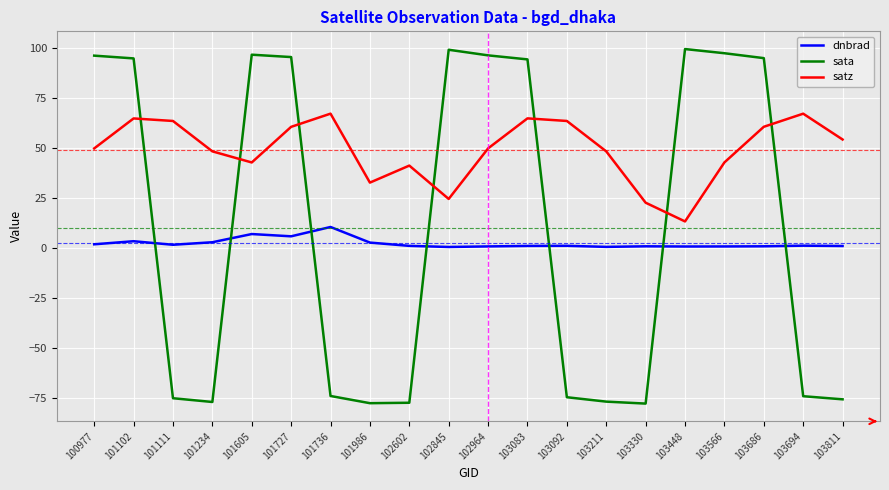

Does the chart have visible grid lines?

Yes